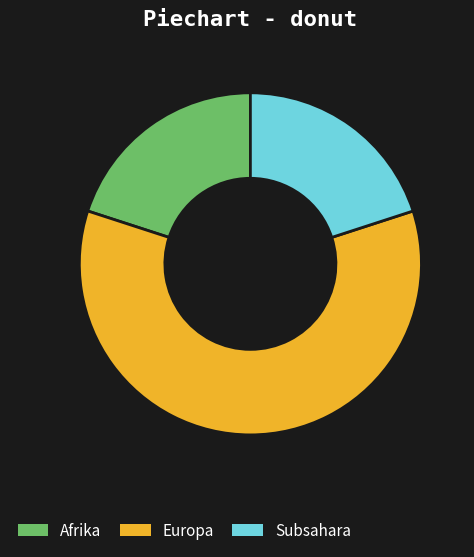

How many slices are in this pie chart?

3